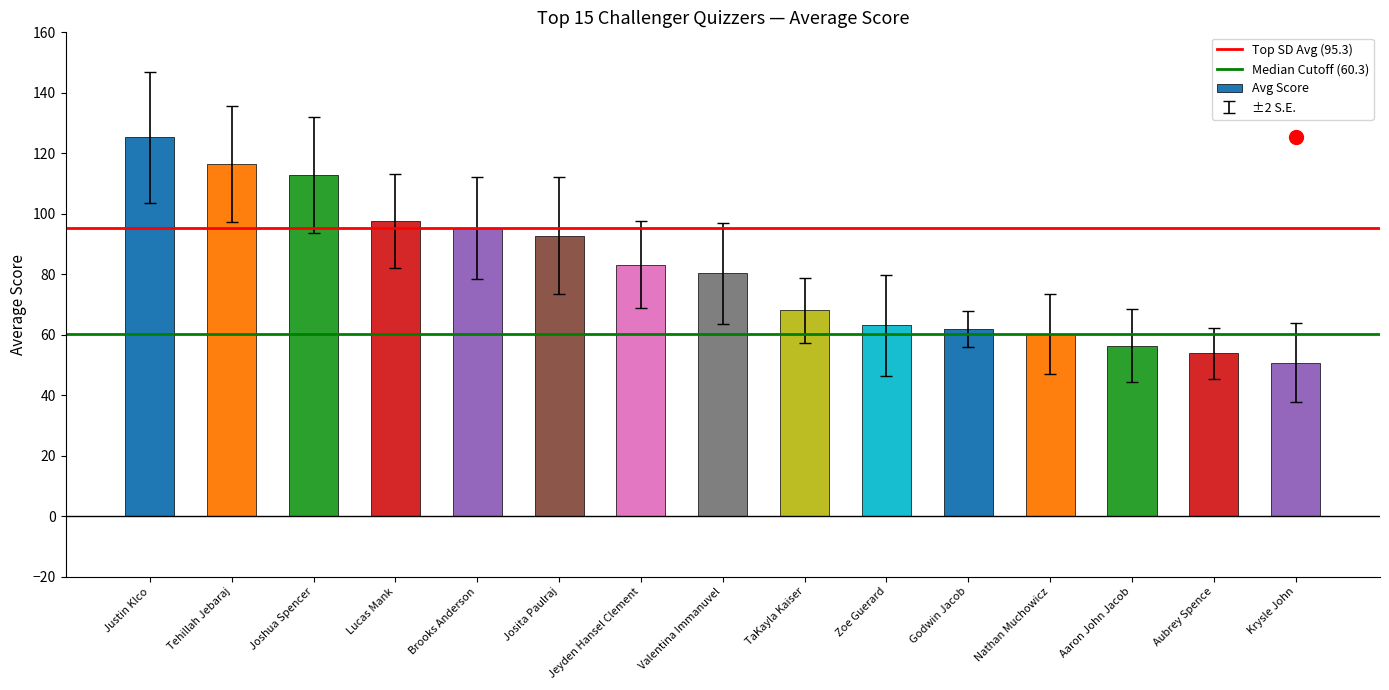

Approximately how many times larger is the value at Valentina Immanuvel compared to Zoe Guerard?

1.3